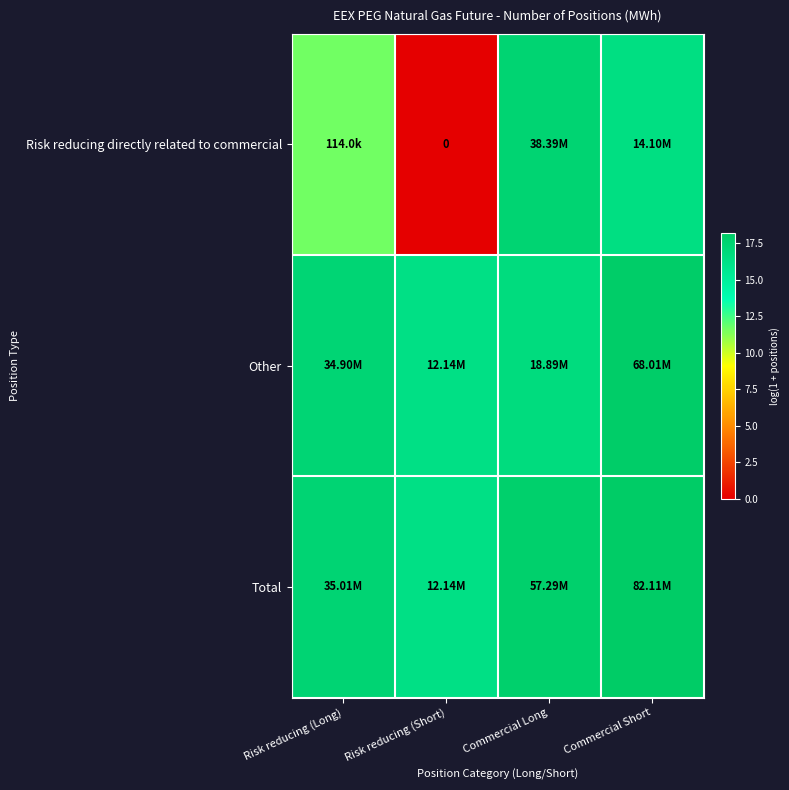

What is the total value across all series at Risk reducing (Short)?

32.6